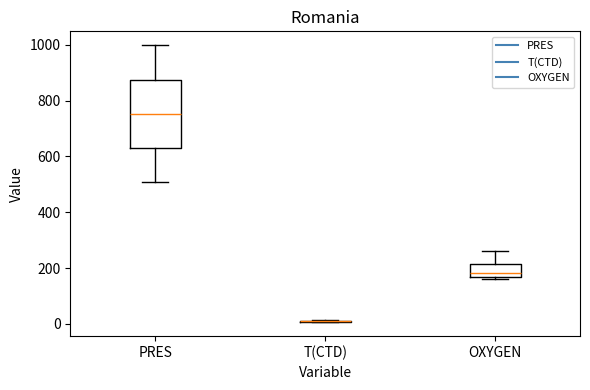

Reading left to right, transcribe this box plot: for each box, give where its median line is, the range the box spans, and where its two whiskers end, as read against the y-axis. The values are not printed on the chart, so give them approximately, as read against the axis.

PRES: median 760, box 640 to 880, whiskers 500 to 1000
T(CTD): box collapsed to a line at 0, whiskers 0 to 20
OXYGEN: median 180, box 160 to 220, whiskers 160 (just below the box's lower edge) to 260